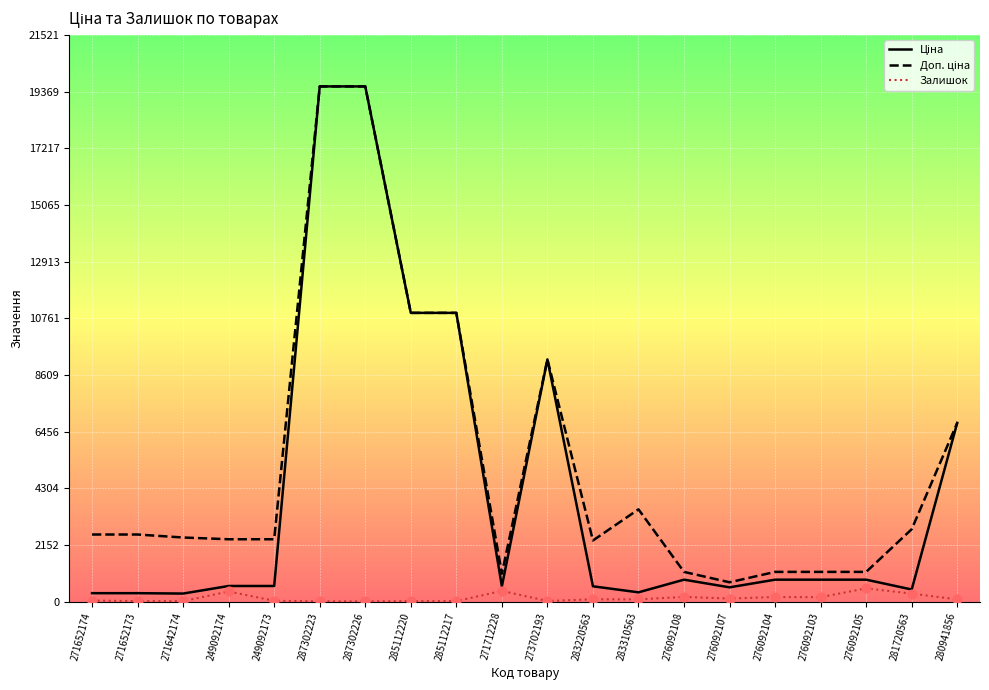

Which series reaches the minimum Y coordinate?

Залишок